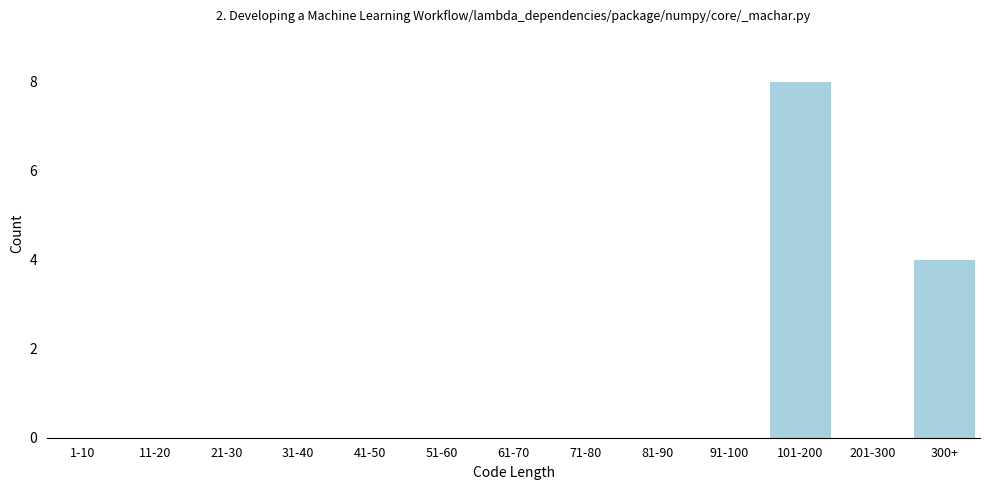

Reading left to right, list all the values displayed in this chart.

1-10=0	11-20=0	21-30=0	31-40=0	41-50=0	51-60=0	61-70=0	71-80=0	81-90=0	91-100=0	101-200=8	201-300=0	300+=4